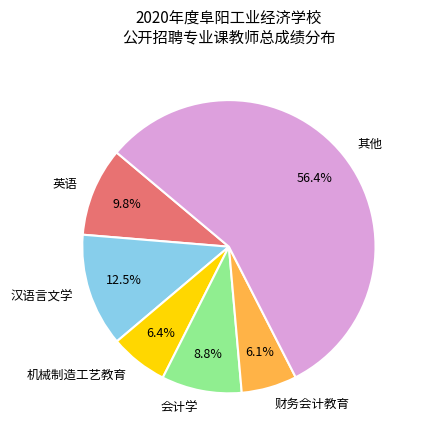

Does any single category account for the majority?

Yes